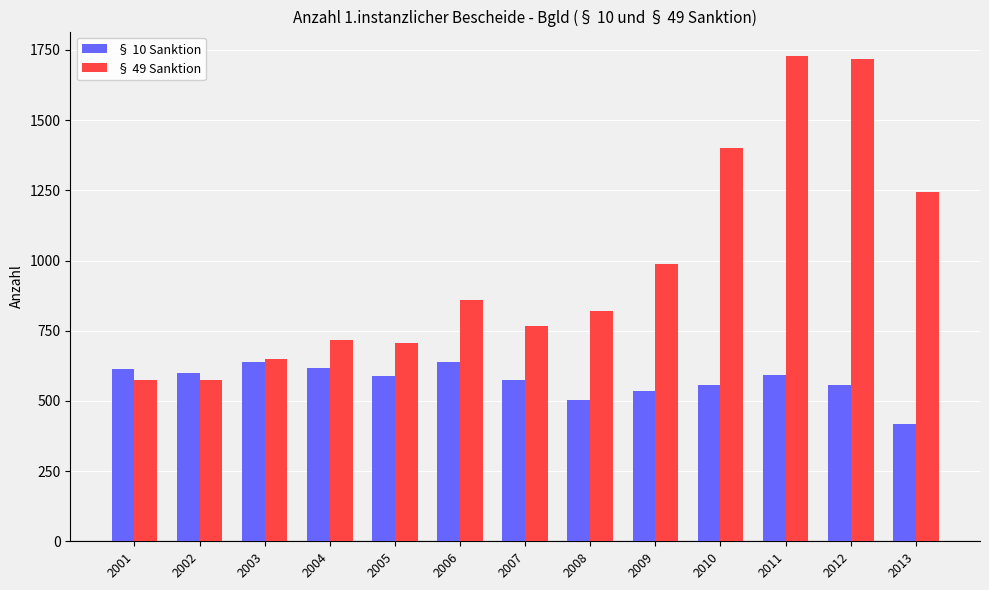

Rank the series at 2010 from highest to lowest value.

§ 49 Sanktion, § 10 Sanktion